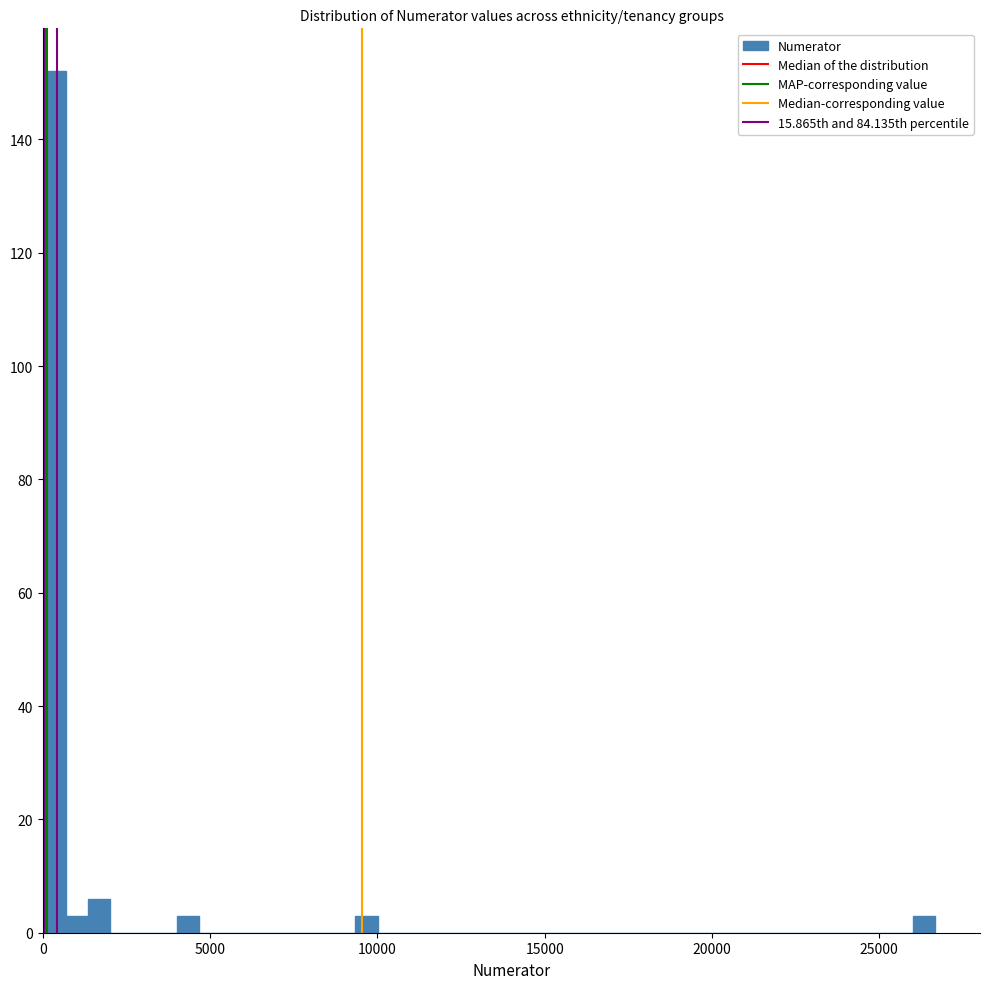

Around what value on the x-axis is the tallest bar? Give the approximate position of its centre, as read against the axis.

500